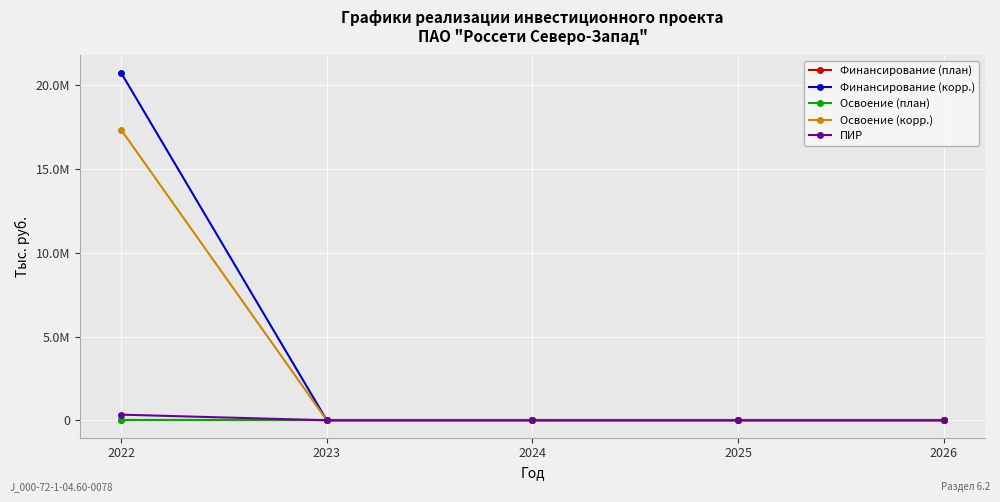

Is this an area chart (filled region under the line)?

No